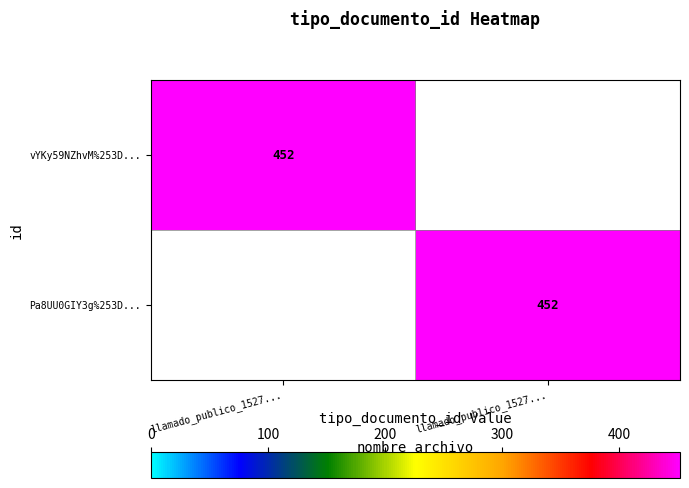

The value of Pa8UU0GIY3g%253D... at llamado_publico_1527... is 452. True or false?

True